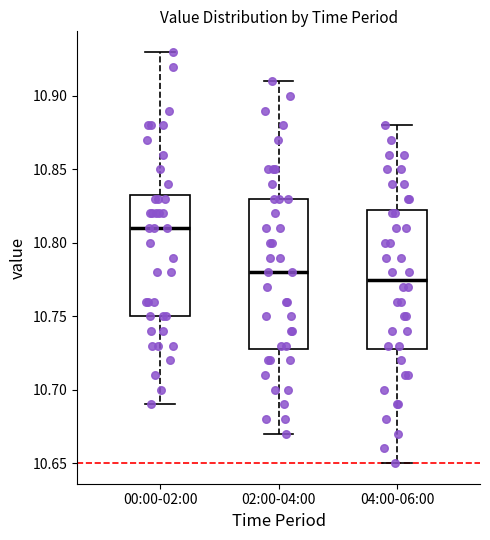

Which box's median line is the lowest?

04:00-06:00